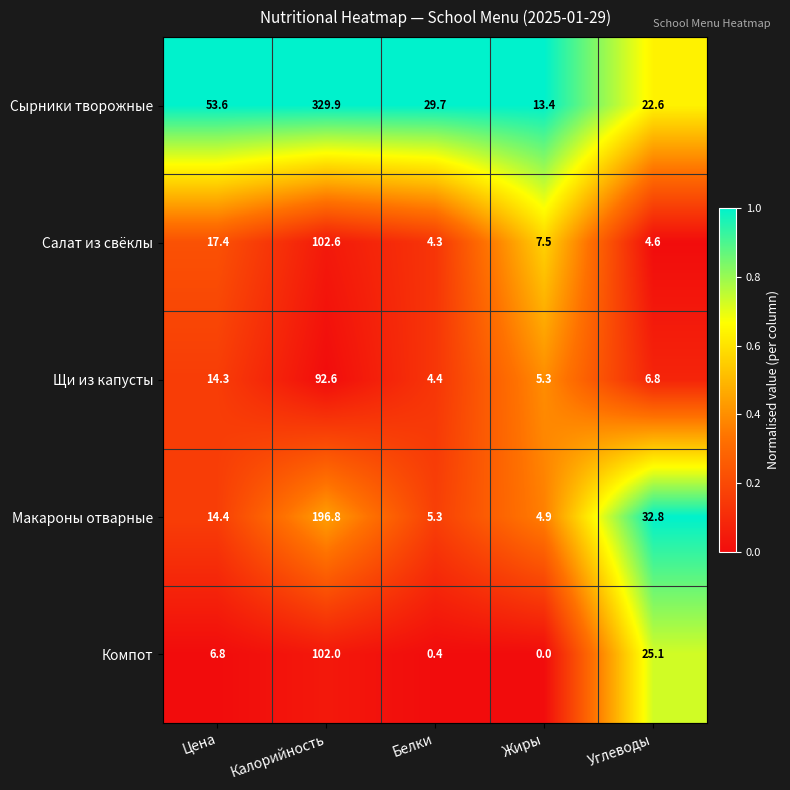

Reading right to left, list all the values displayed in this chart.

Сырники творожные: 22.6	13.4	29.7	329.9	53.6
Салат из свёклы: 4.6	7.5	4.3	102.6	17.4
Щи из капусты: 6.8	5.3	4.4	92.6	14.3
Макароны отварные: 32.8	4.9	5.3	196.8	14.4
Компот: 25.1	0.0	0.4	102.0	6.8